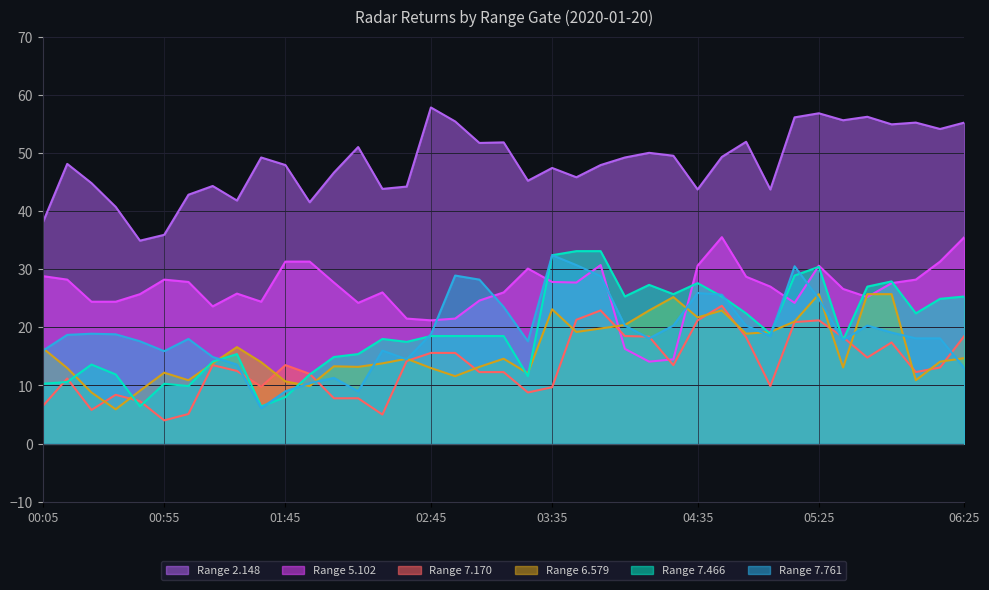

What is the label of the 25th point from the left?

04:05